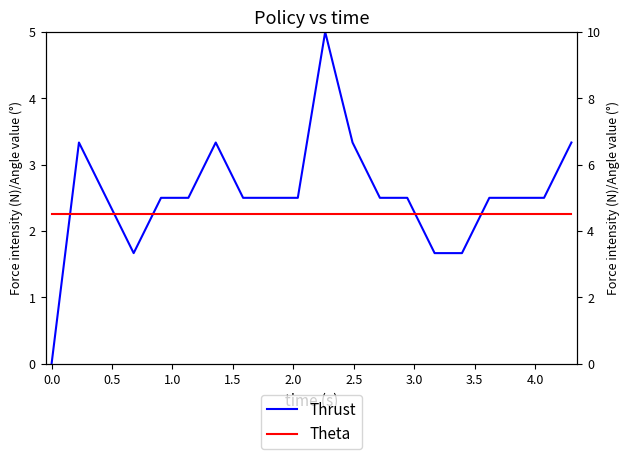

At 0.0, list the series in order from largest to smallest.

Theta, Thrust